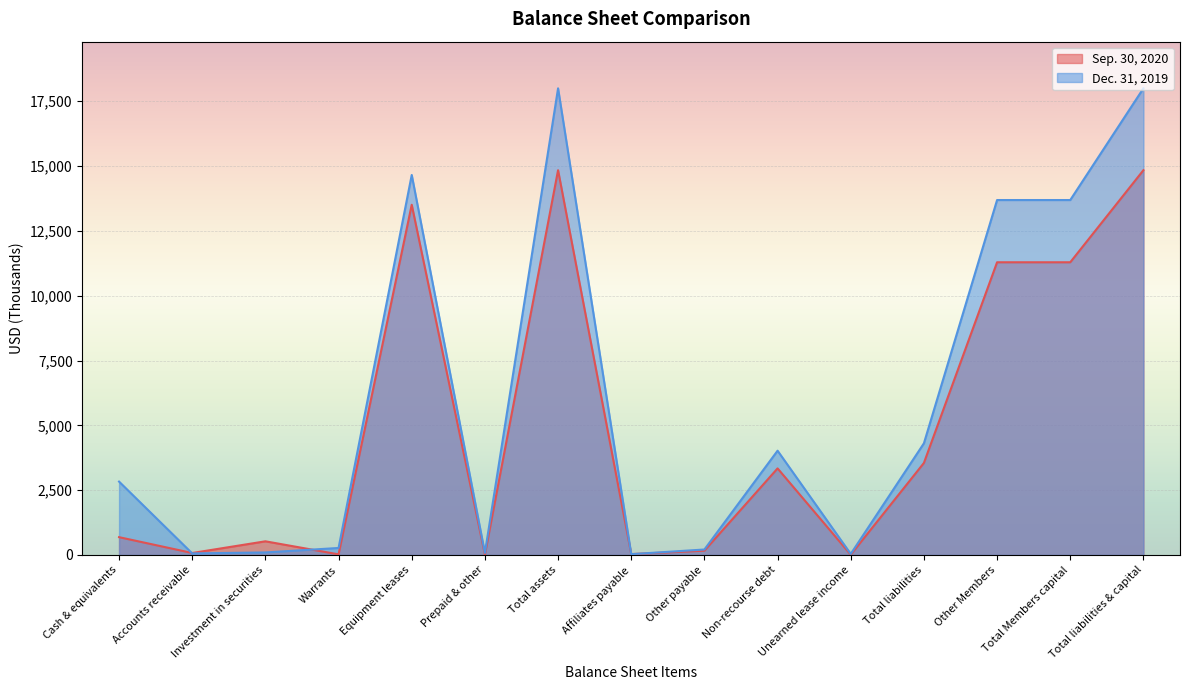

What is the average value of the Sep. 30, 2020 series?

4947